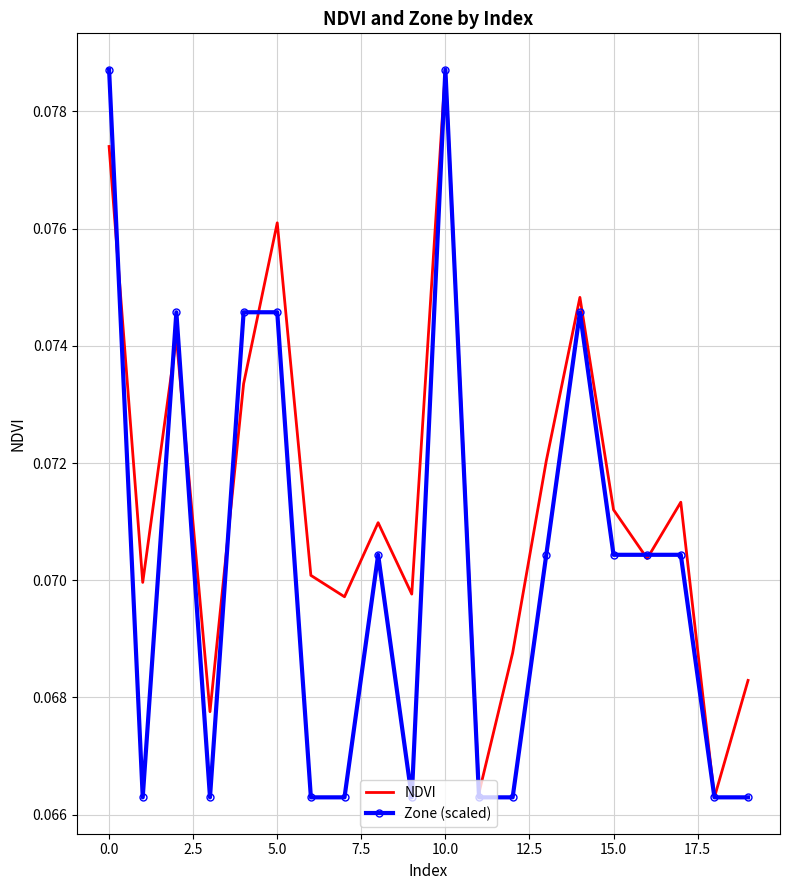

Which series has the largest total across all categories?

NDVI